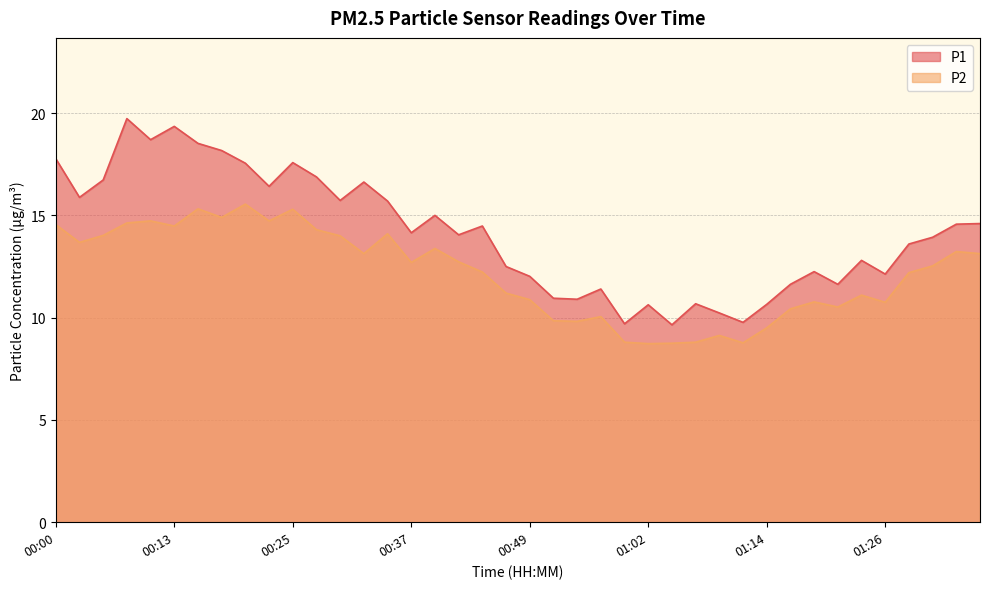

True or false: P1 and P2 cross at least once.

False